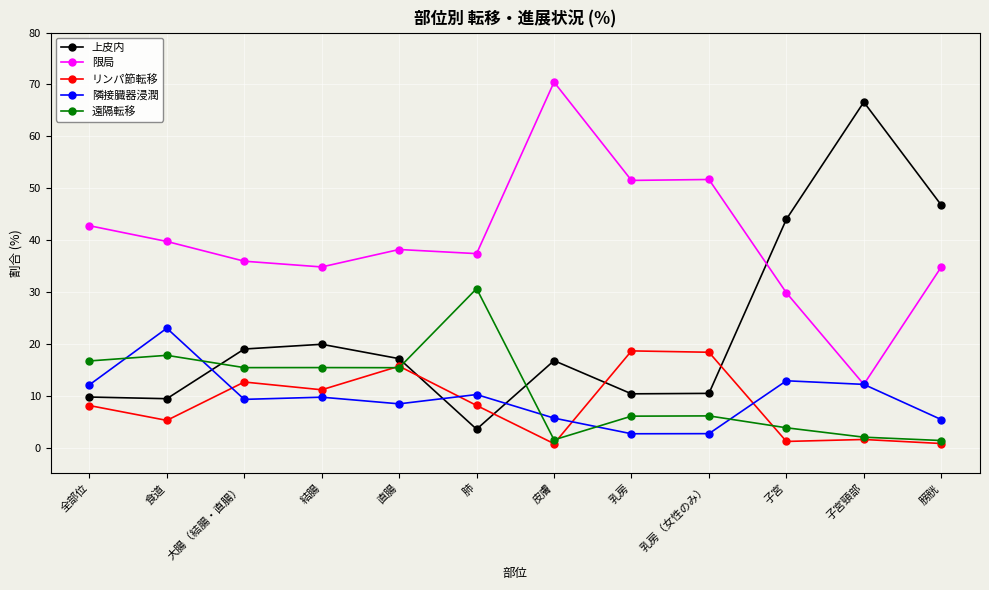

Is this an area chart (filled region under the line)?

No